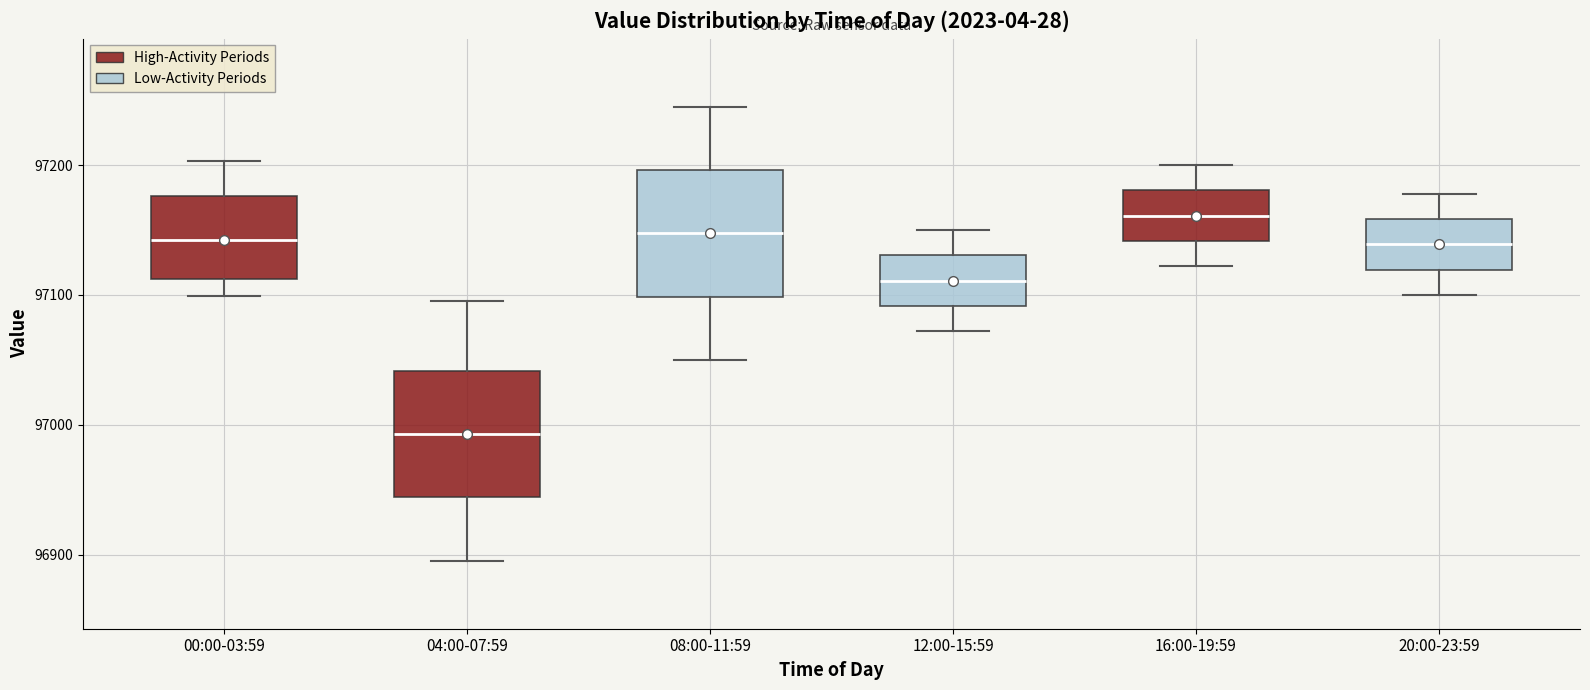

Reading left to right, transcribe this box plot: for each box, give where its median line is, the range the box spans, and where its two whiskers end, as read against the y-axis. The values are not printed on the chart, so give them approximately, as read against the axis.

00:00-03:59: median 97140, box 97110 to 97180, whiskers 97100 to 97200
04:00-07:59: median 96990, box 96940 to 97040, whiskers 96900 to 97100
08:00-11:59: median 97150, box 97100 to 97200, whiskers 97050 to 97250
12:00-15:59: median 97110, box 97090 to 97130, whiskers 97070 to 97150
16:00-19:59: median 97160, box 97140 to 97180, whiskers 97120 to 97200
20:00-23:59: median 97140, box 97120 to 97160, whiskers 97100 to 97180